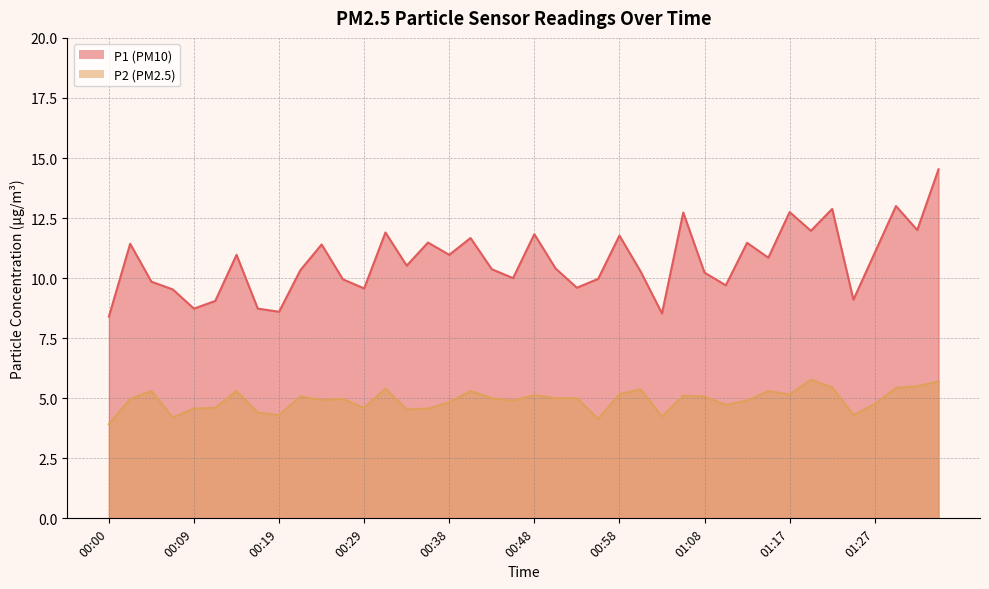

The P1 series shows 10.2 at 01:08. True or false?

True